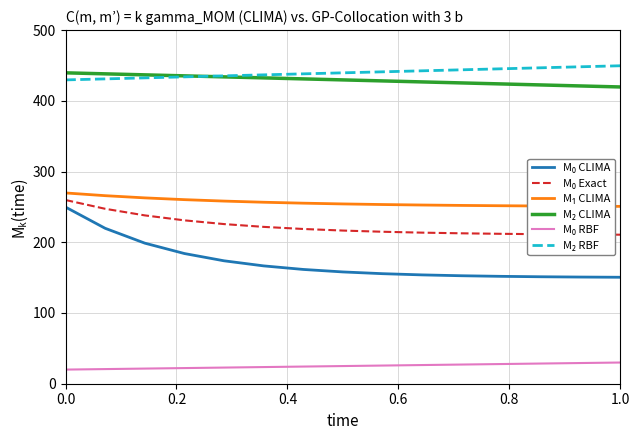

What is the smallest value displayed?

20.0